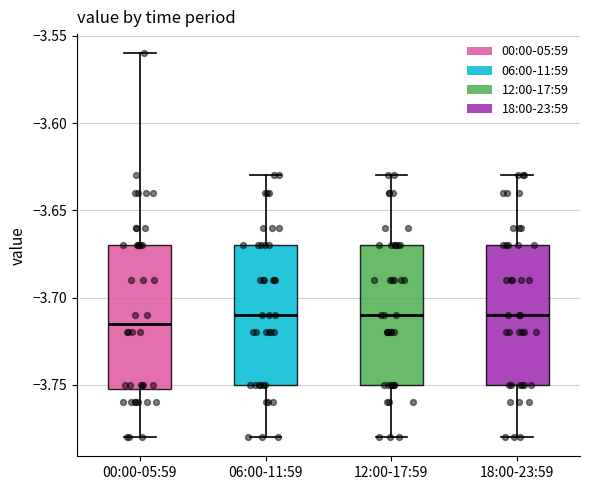

Where is the upper edge of the box for 18:00-23:59 on the y-axis? The values are not printed on the chart, so give them approximately, as read against the axis.

-3.670